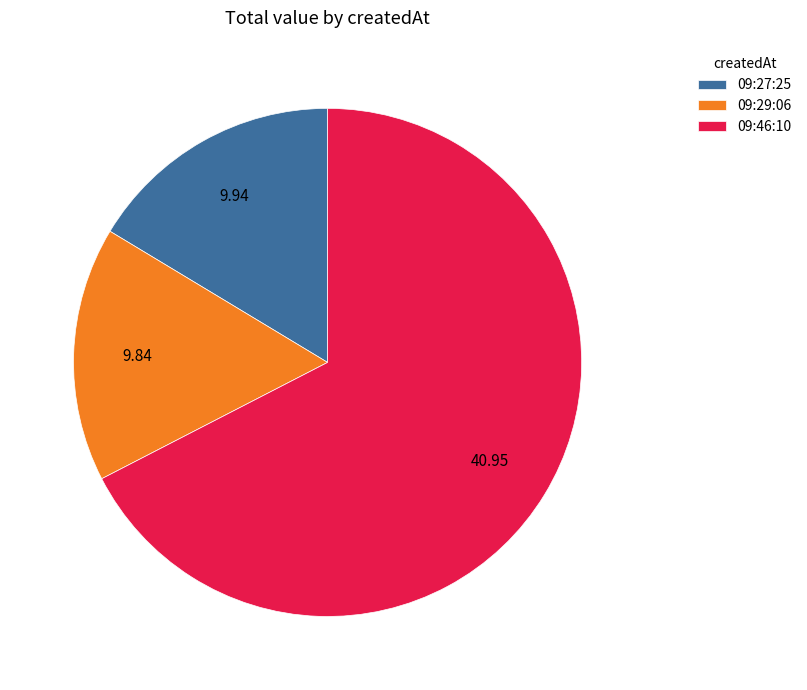

Which slice represents more than half of the pie?

09:46:10